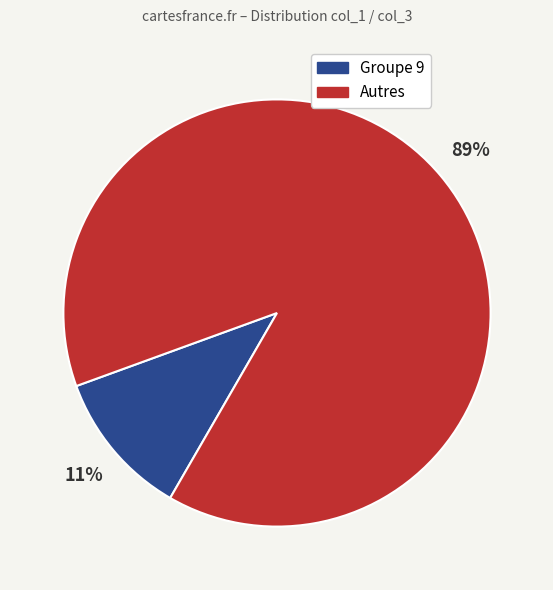

Is there any slice that represents more than half of the pie?

Yes